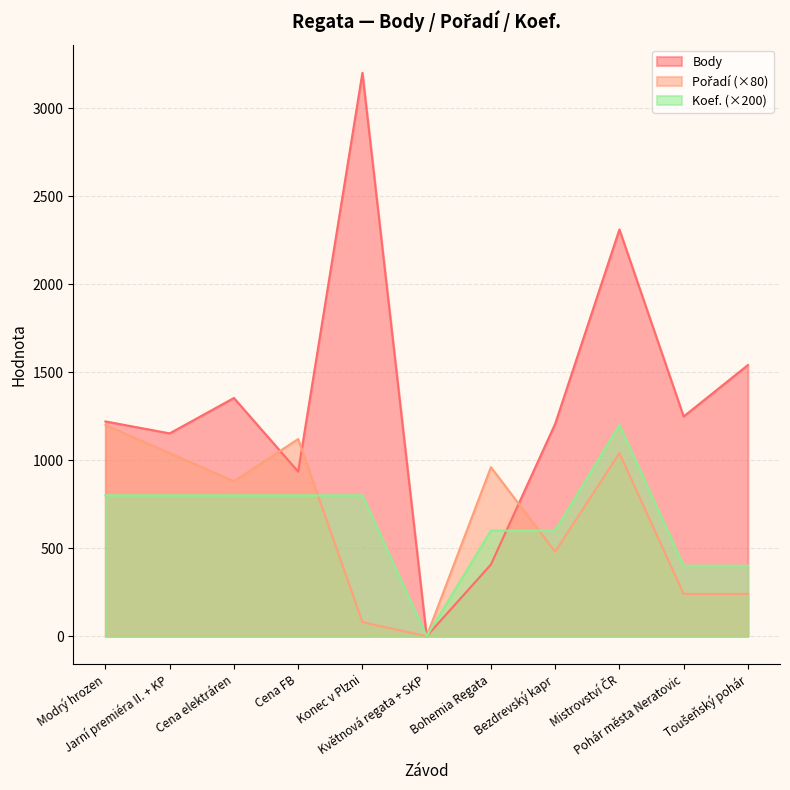

What is the value of the Body point at the 3rd from the left?

1353